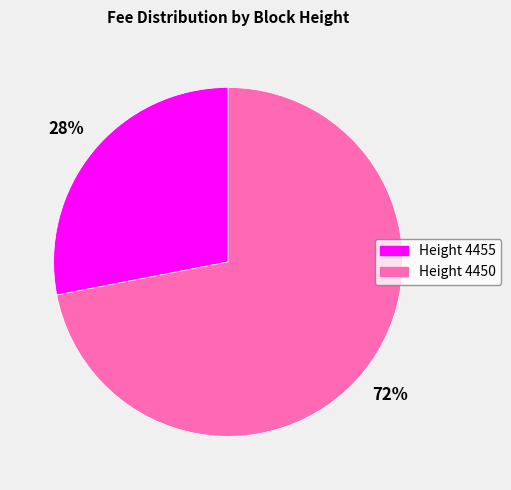

To the nearest percent, what portion does Height 4455 represent?

28%